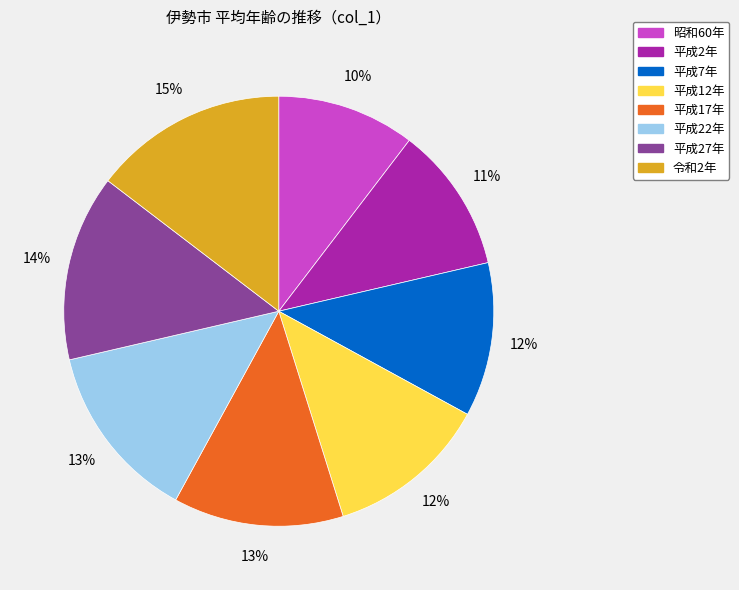

To the nearest percent, what percentage of the pie is 平成7年?

12%